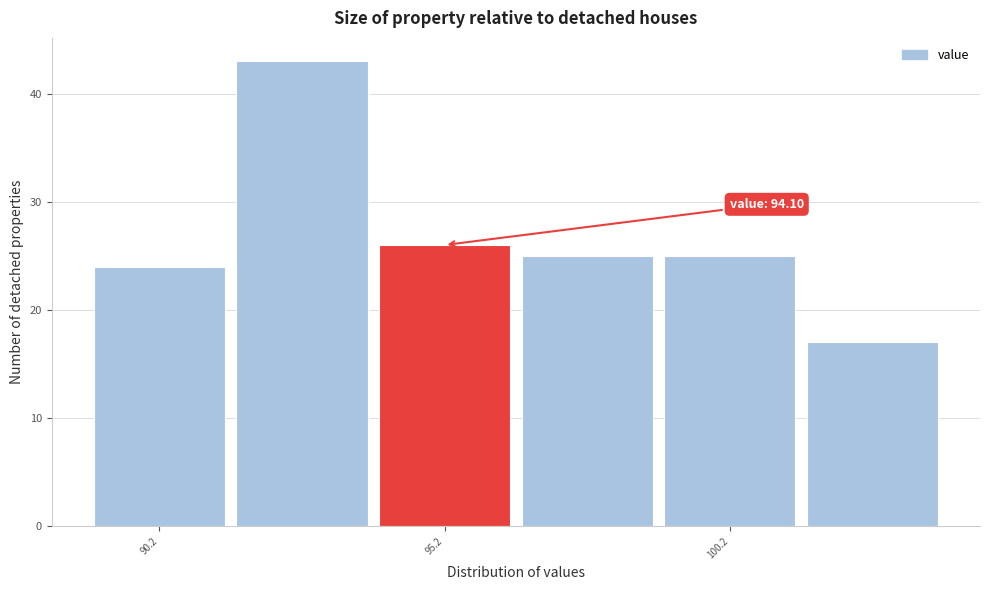

Over which range of the x-axis is the bar tallest?

91.45 to 93.95